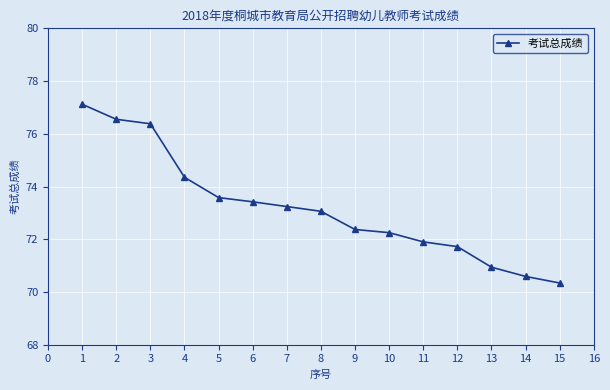

Is it true that the value at 13 is 70.9?

True